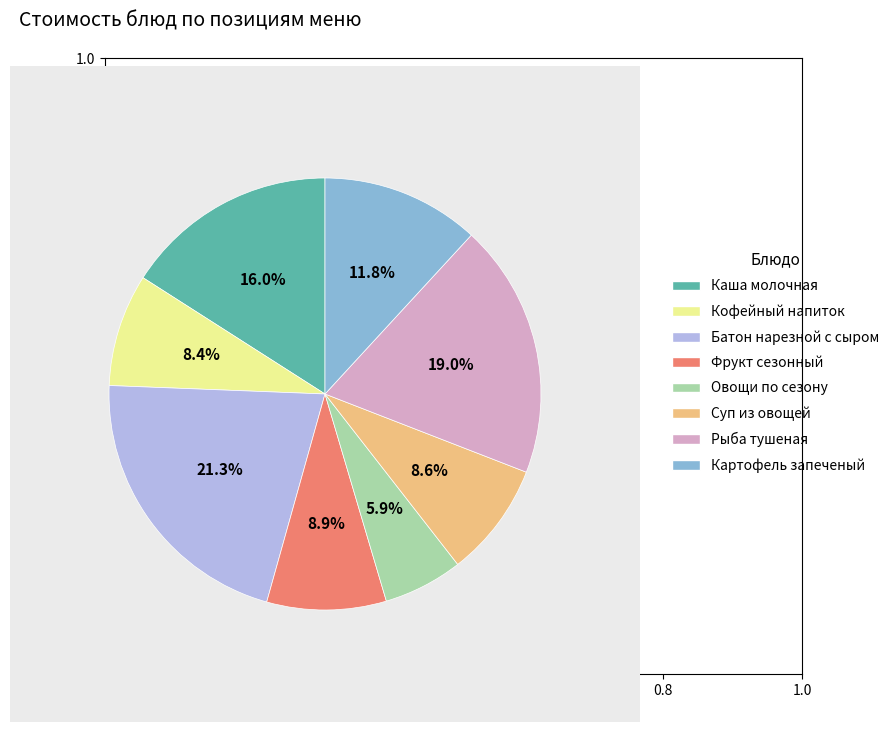

To the nearest percent, what portion does Каша молочная represent?

16%